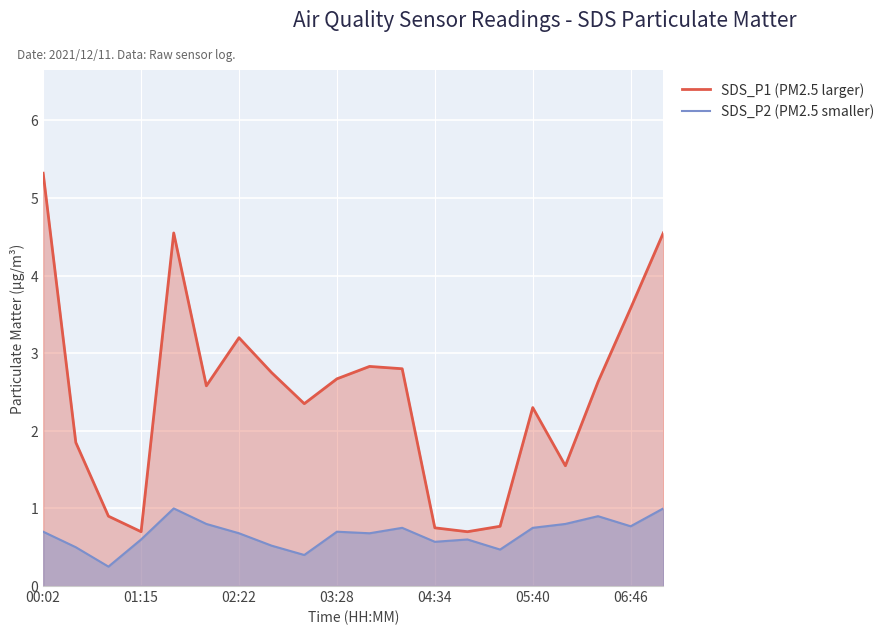

True or false: SDS_P2 (PM2.5 smaller) and SDS_P1 (PM2.5 larger) cross at least once.

False